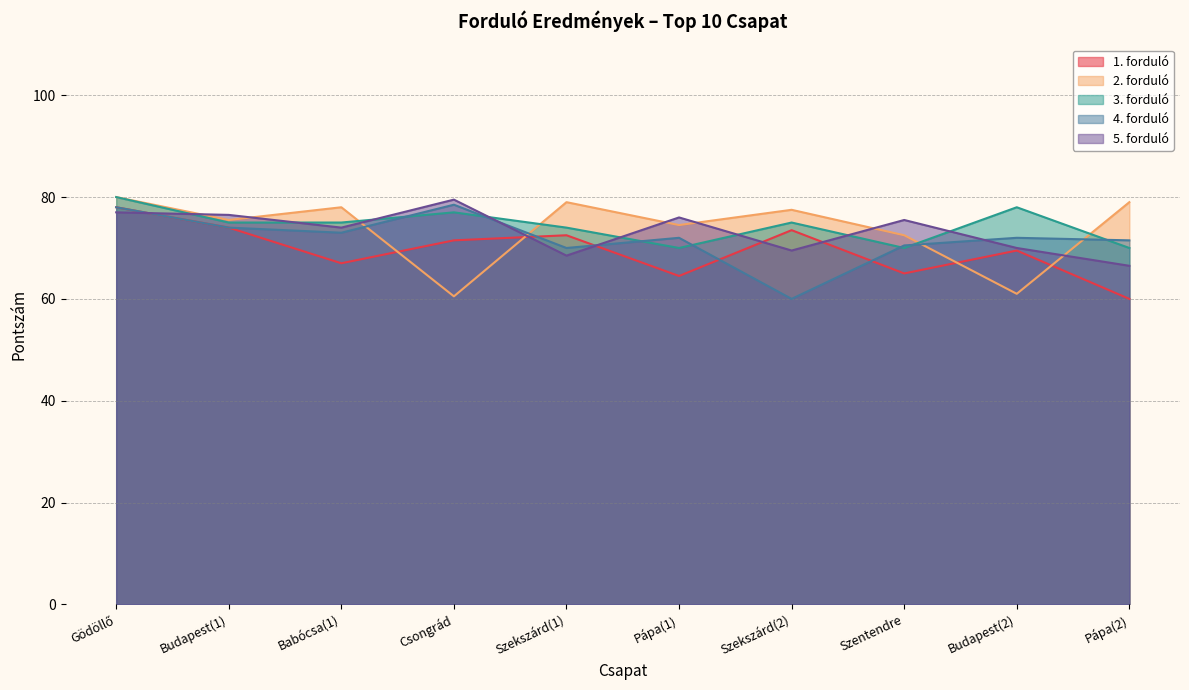

In 5. forduló, how many points are higher than both neighbors (excluding endpoints)?

3